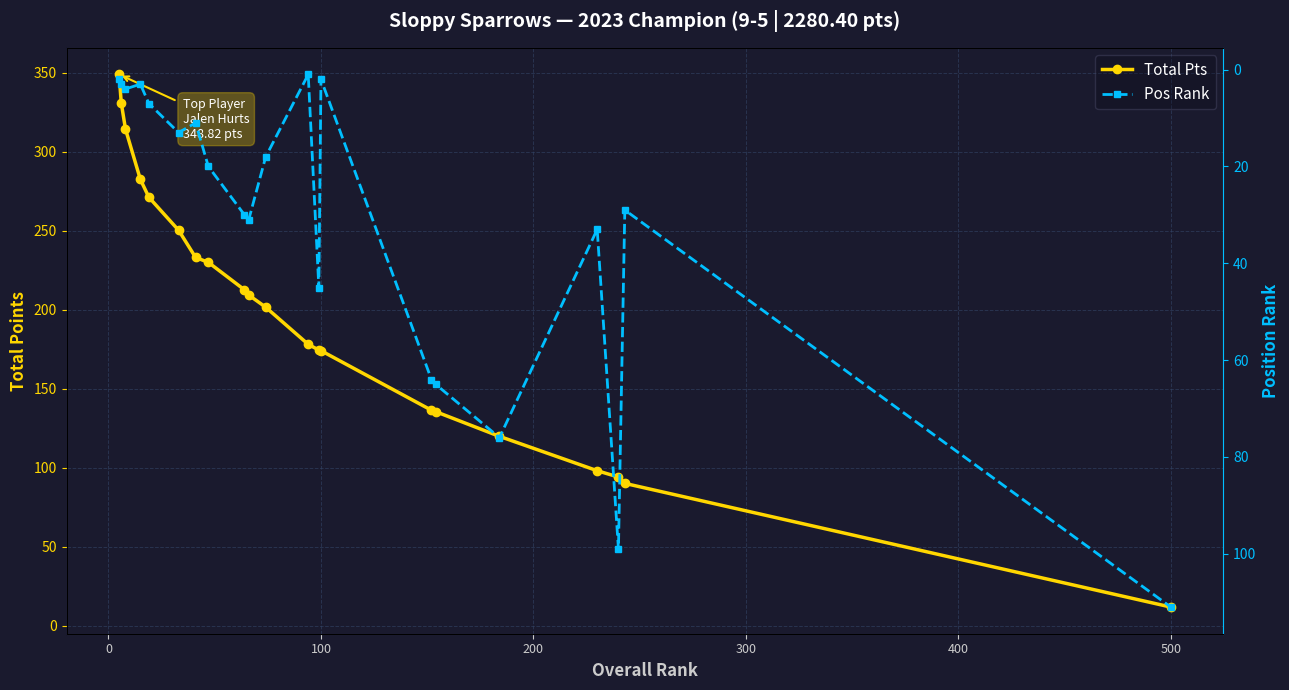

What is the difference between the maximum and second lowest values in the Pos Rank series?

109.0